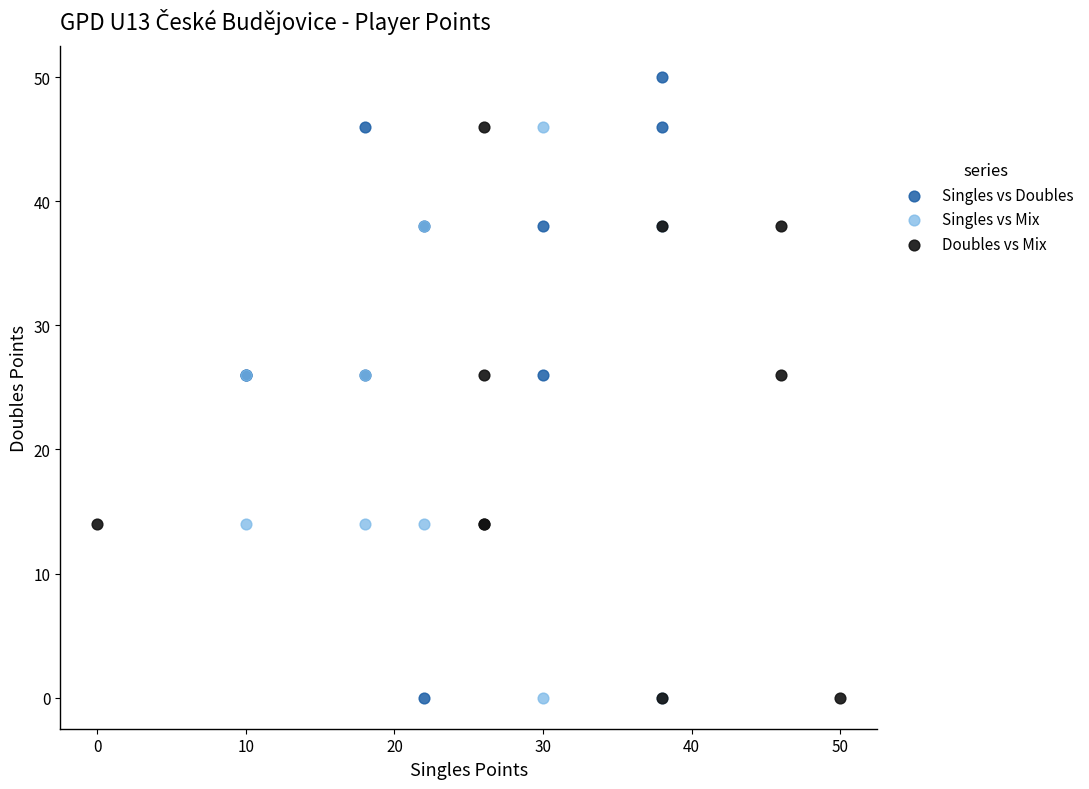

Which series contains the highest Y value?

Singles vs Doubles